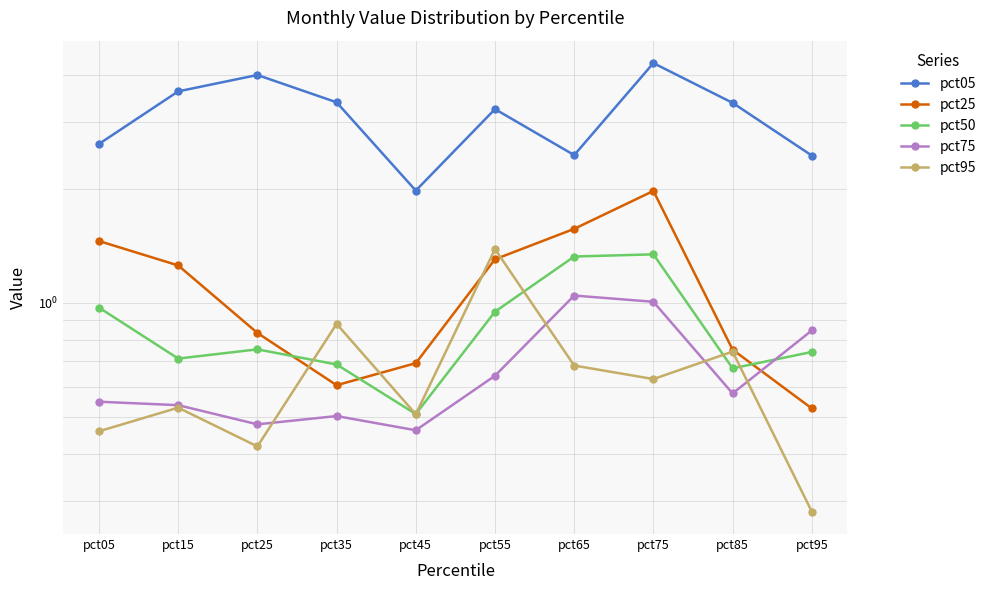

Reading left to right, extract all data points from this chart.

pct05: 2.6	3.6	4.0	3.4	2.0	3.2	2.5	4.3	3.4	2.4
pct25: 1.5	1.3	0.8	0.6	0.7	1.3	1.6	2.0	0.8	0.5
pct50: 1.0	0.7	0.8	0.7	0.5	0.9	1.3	1.3	0.7	0.7
pct75: 0.5	0.5	0.5	0.5	0.5	0.6	1.0	1.0	0.6	0.8
pct95: 0.5	0.5	0.4	0.9	0.5	1.4	0.7	0.6	0.7	0.3